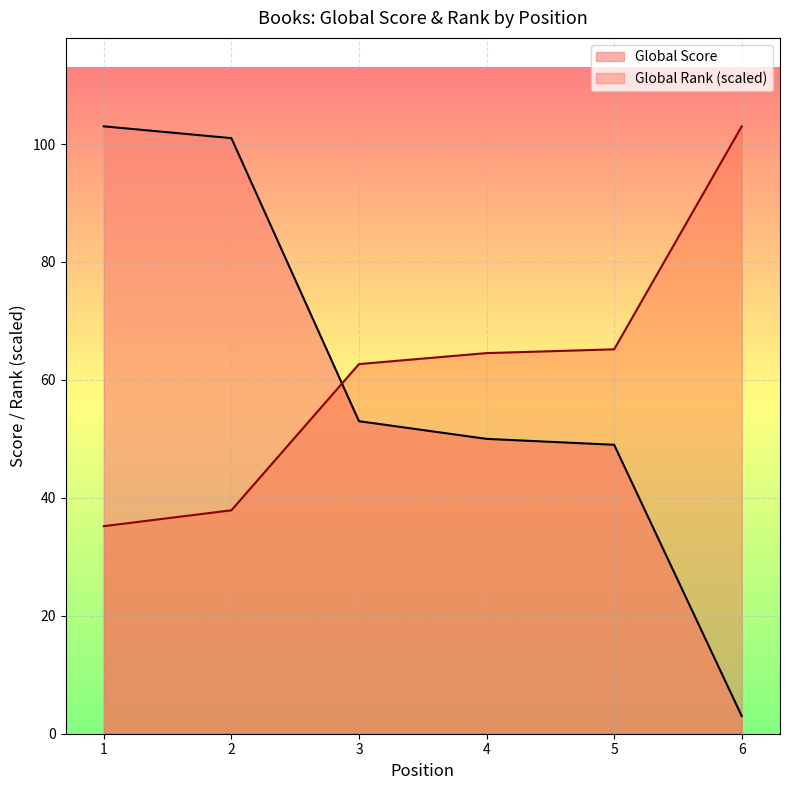

What is the minimum value shown in the chart?

3.0